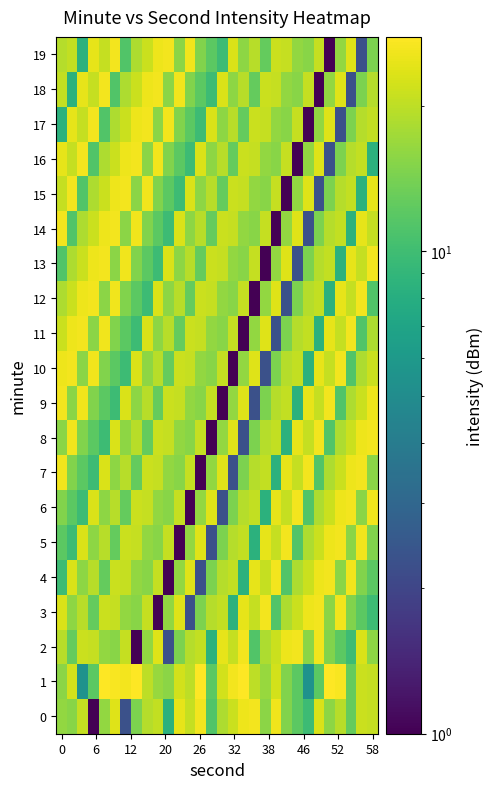

What is the smallest value displayed?

1.0